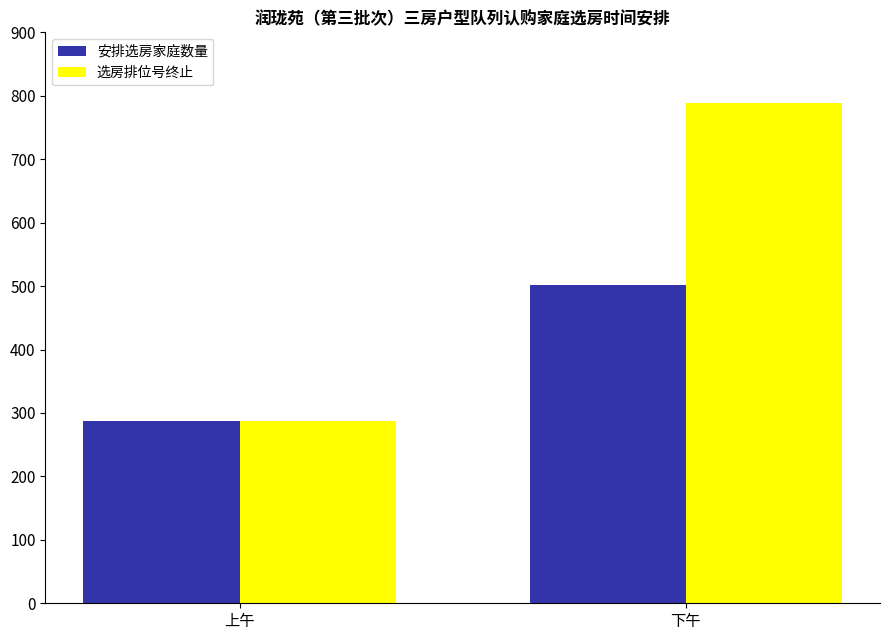

Rank the series by their average value, from highest to lowest.

选房排位号终止, 安排选房家庭数量